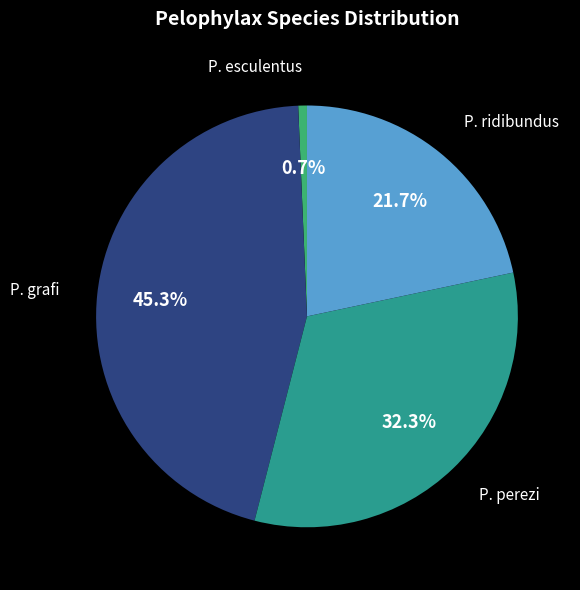

Is there a majority slice in this chart?

No